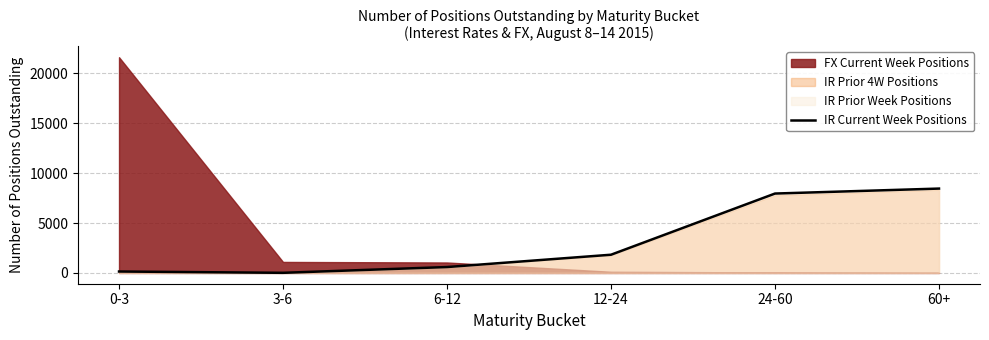

The value of IR Current Week Positions at 60+ is 12806. True or false?

False